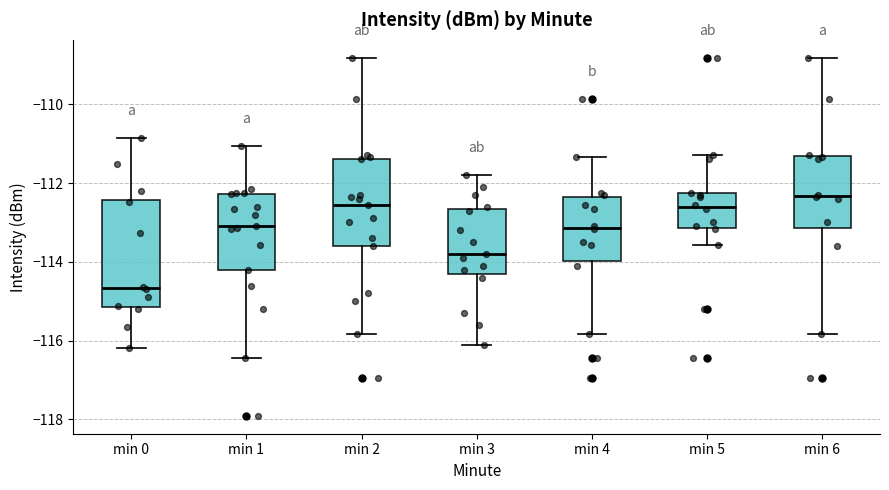

Which box is the tallest, from its lower edge to its upper edge?

min 0